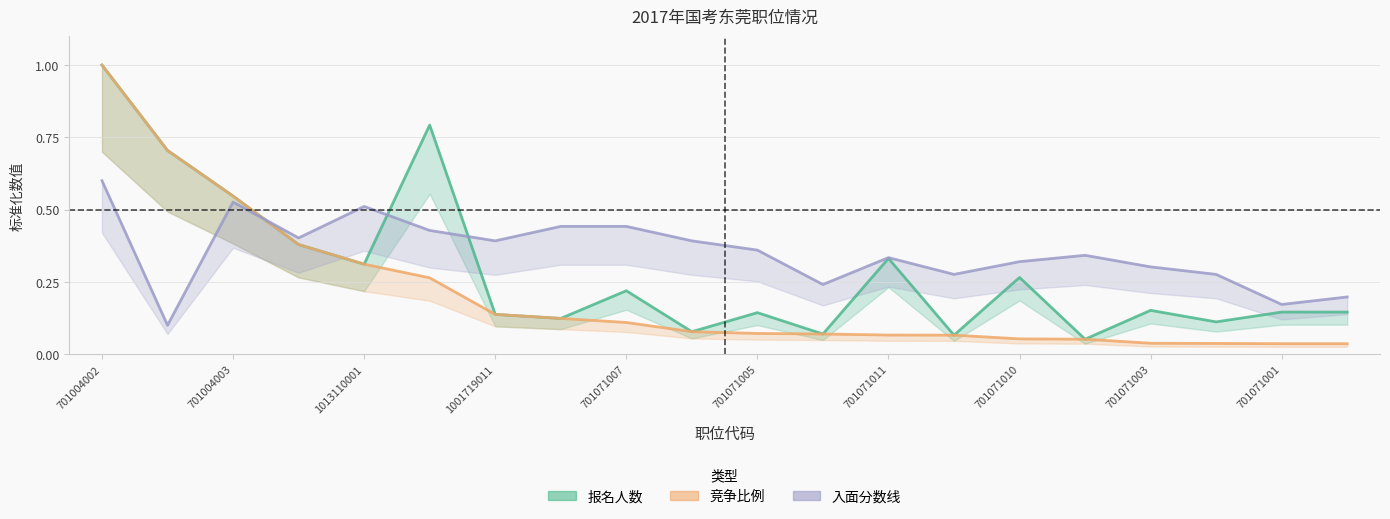

Rank the categories by 报名人数 value from highest to lowest.

701004002, 701071012, 701021003, 701004003, 701021001, 701071011, 1013110001, 701071010, 701071007, 701071003, 701071001, 701071002, 701071005, 1001719011, 701004001, 701071004, 701021002, 1014110002, 1001005001, 1001719012